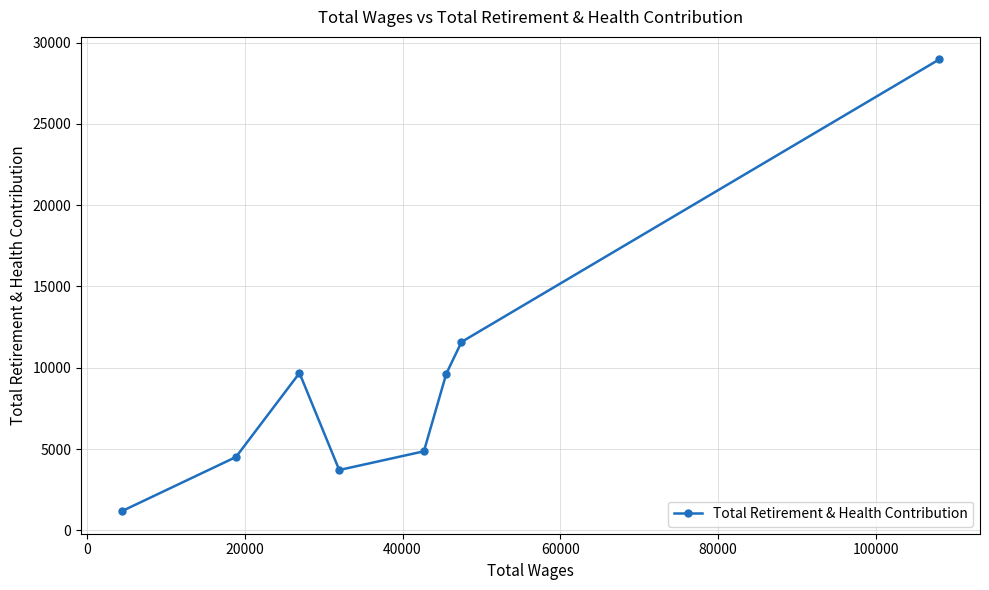

What is the value of the 2nd point from the left?

4511